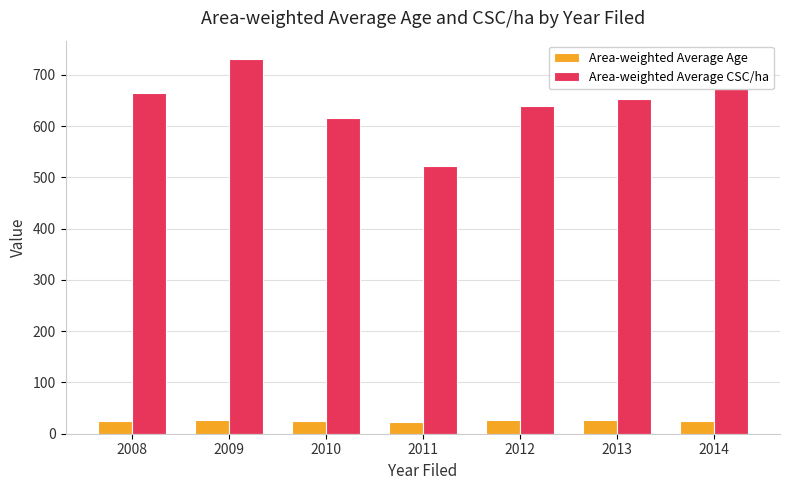

What is the maximum value for Area-weighted Average Age?

27.4